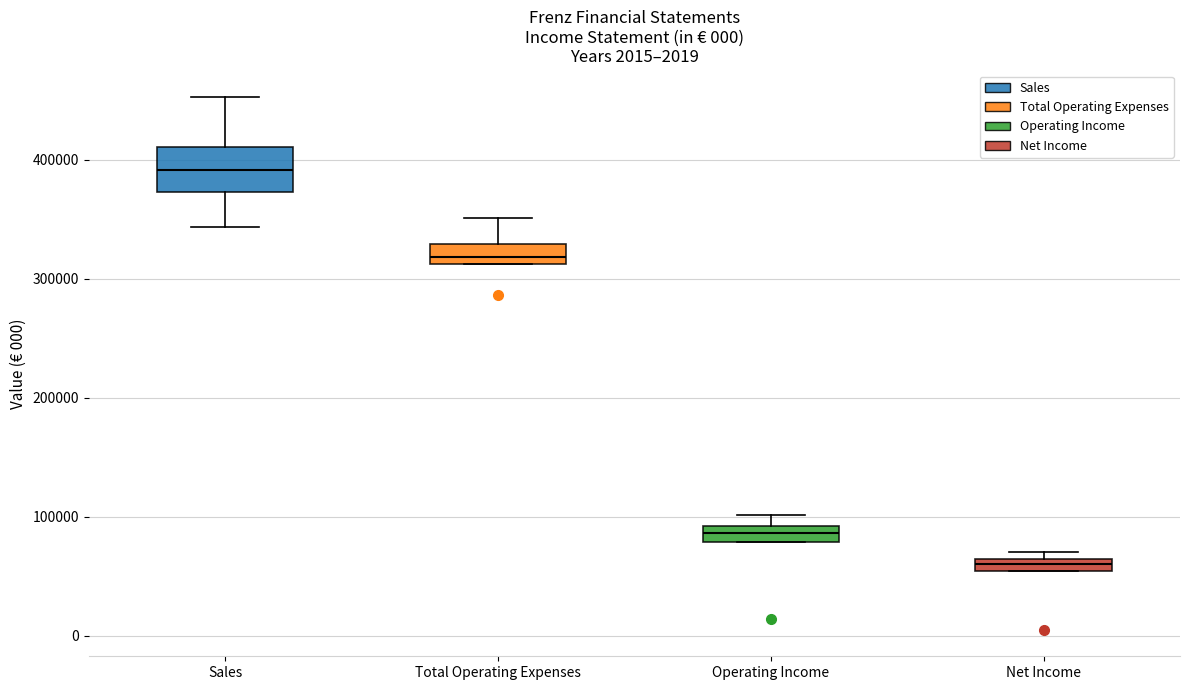

Where is the upper edge of the box for Total Operating Expenses on the y-axis? The values are not printed on the chart, so give them approximately, as read against the axis.

330000